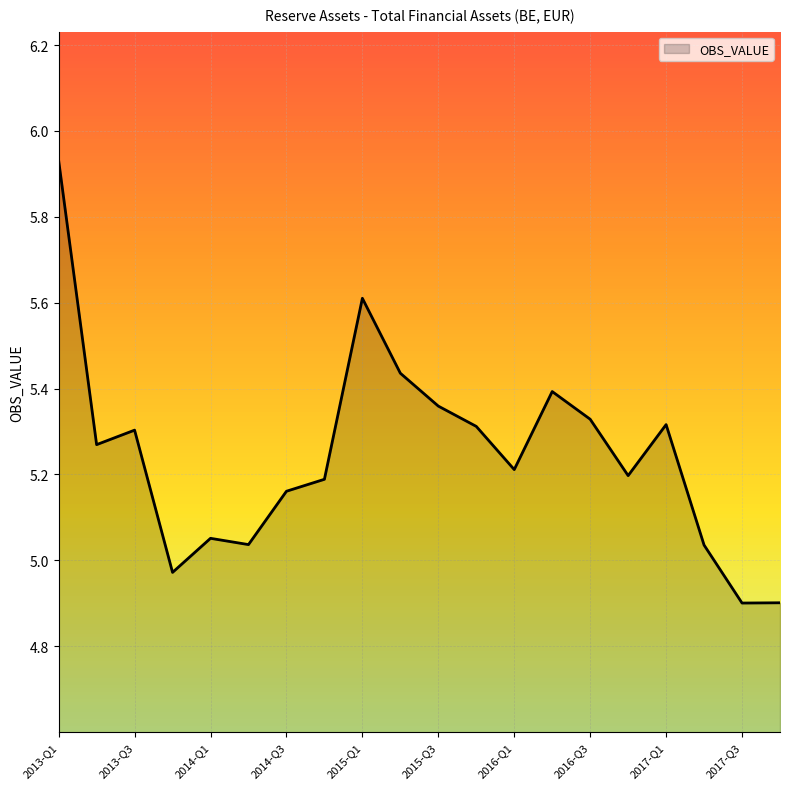

What is the smallest value displayed?

4.9